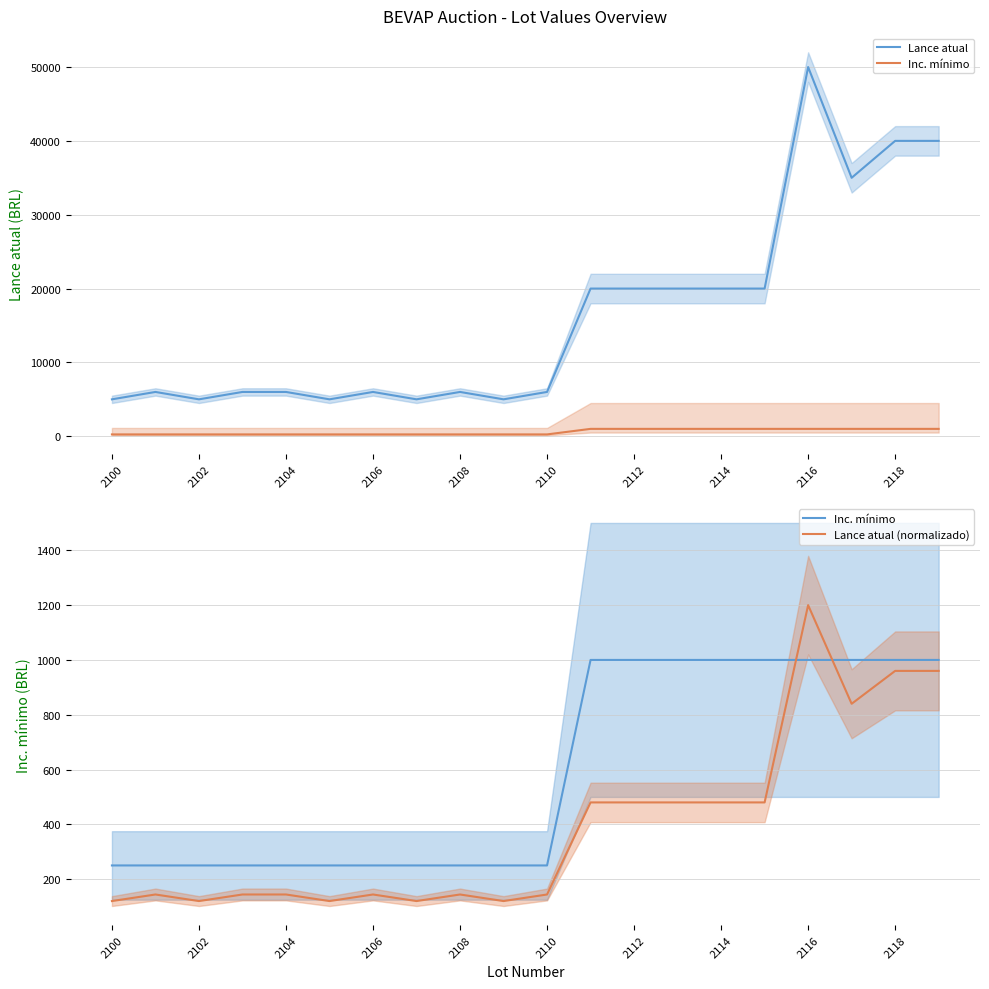

How many lines are shown in the chart?

3